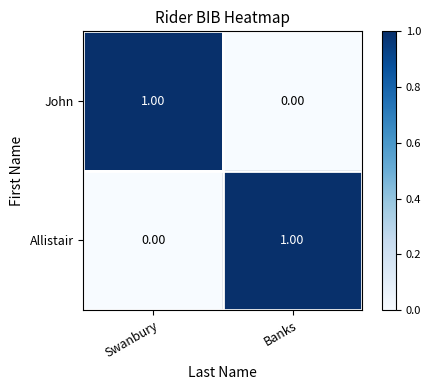

What is the total value across all series at Swanbury?

1